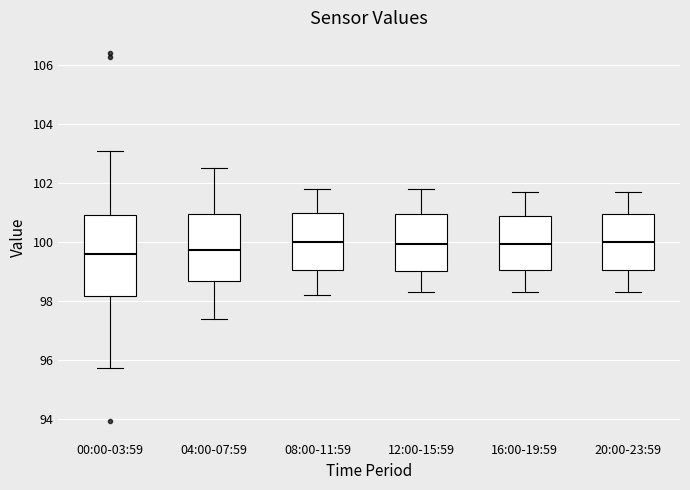

Which box is the tallest, from its lower edge to its upper edge?

00:00-03:59